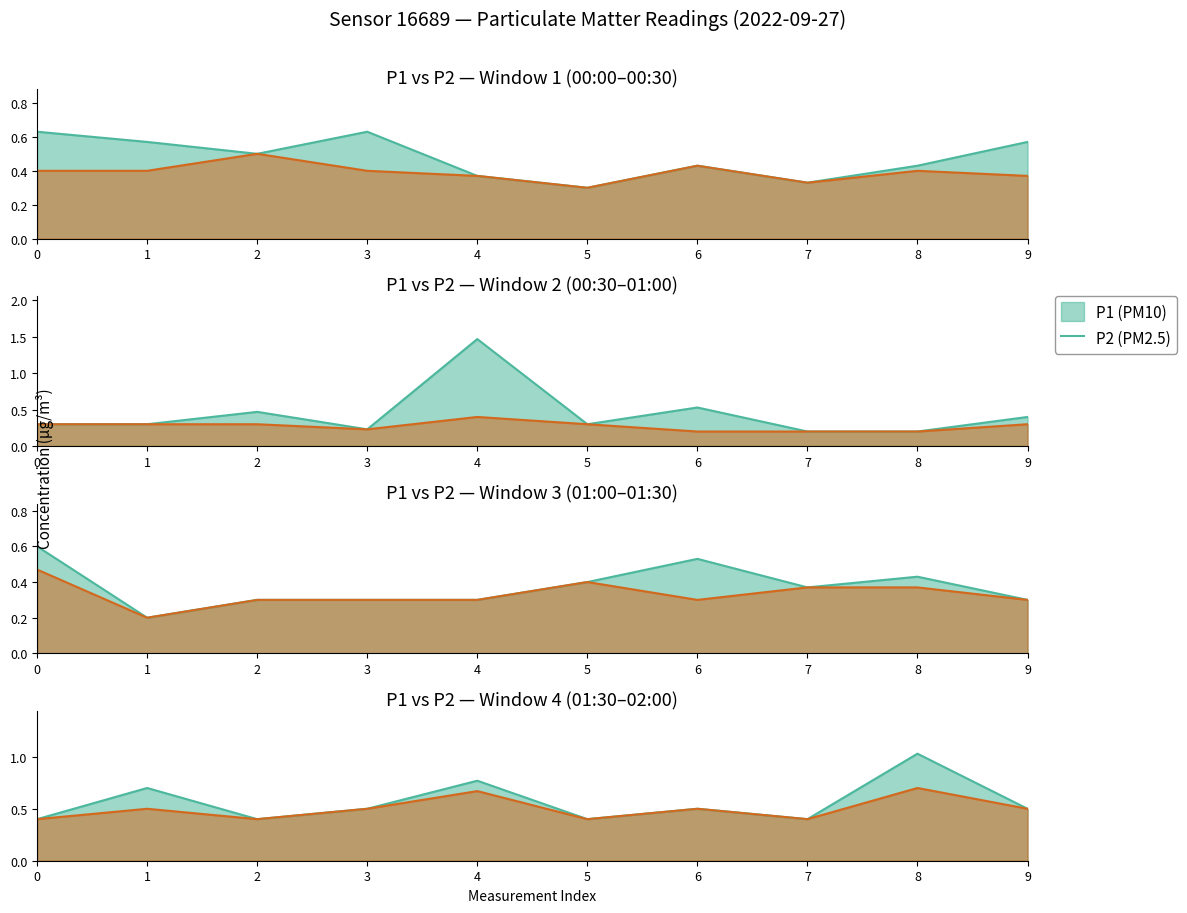

Rank the series by their average value, from highest to lowest.

P1, P2